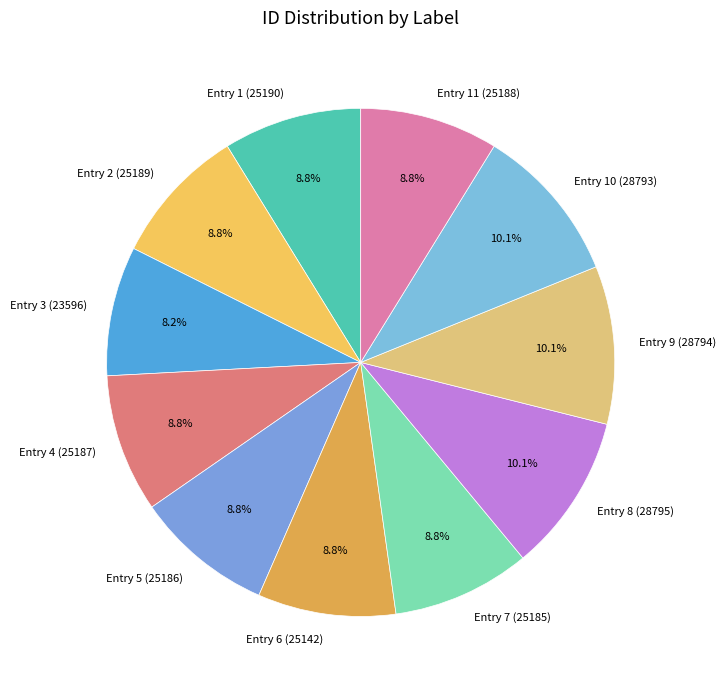

Is the sum of Entry 7 (25185) and Entry 11 (25188) greater than half?

No